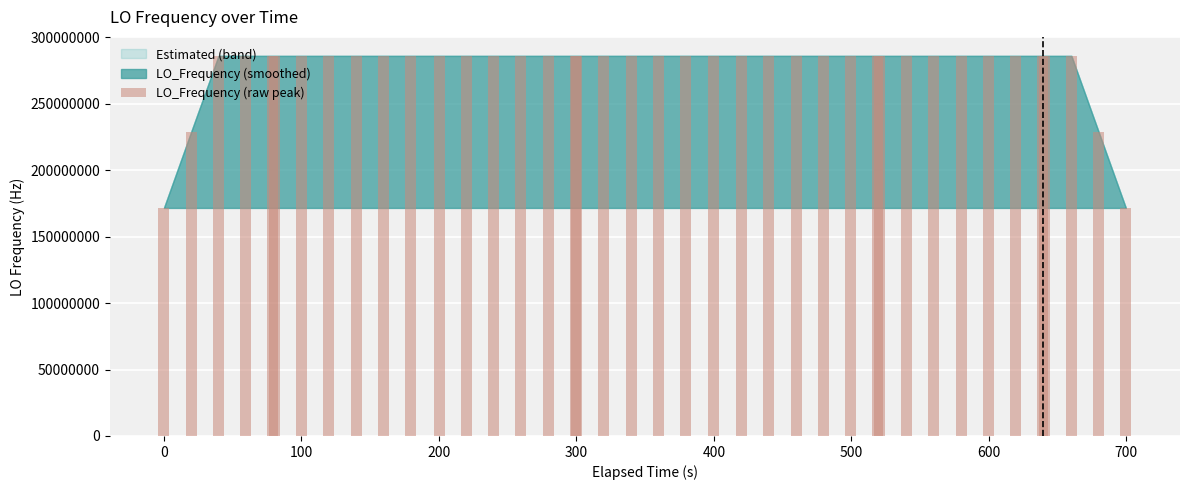

What is the minimum value shown in the chart?

171628201.6